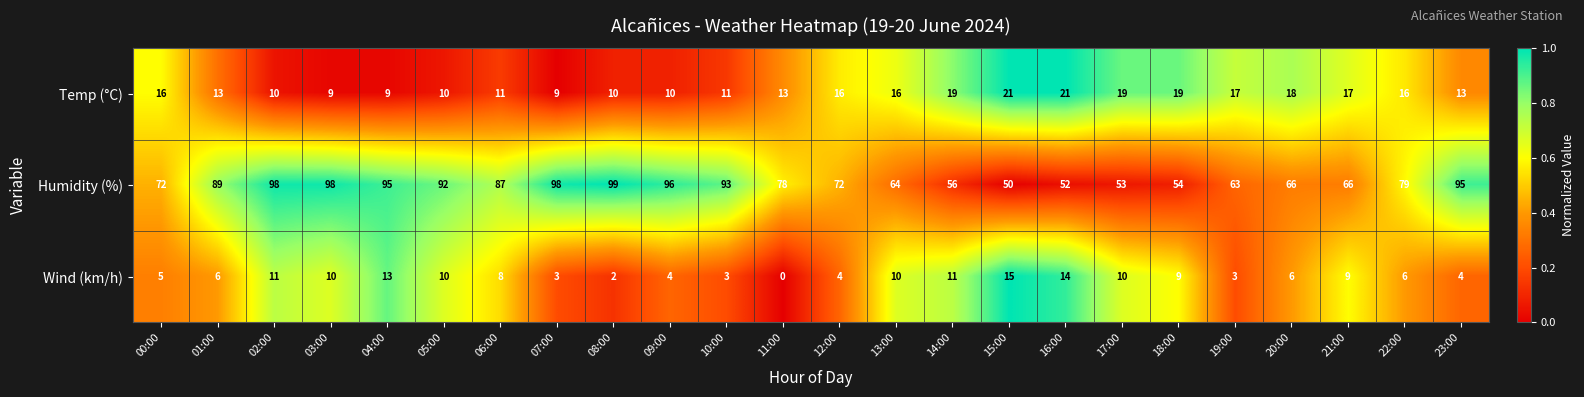

The Humidity (%) series shows 56 at 14:00. True or false?

True